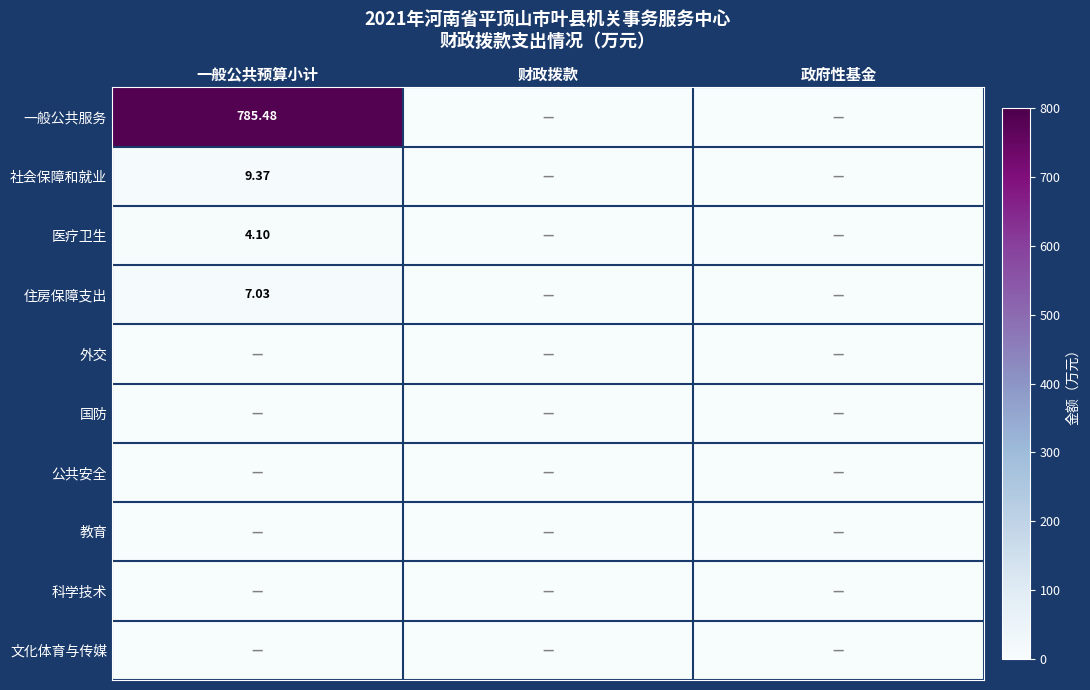

At how many categories does at least one series exceed 204?

1